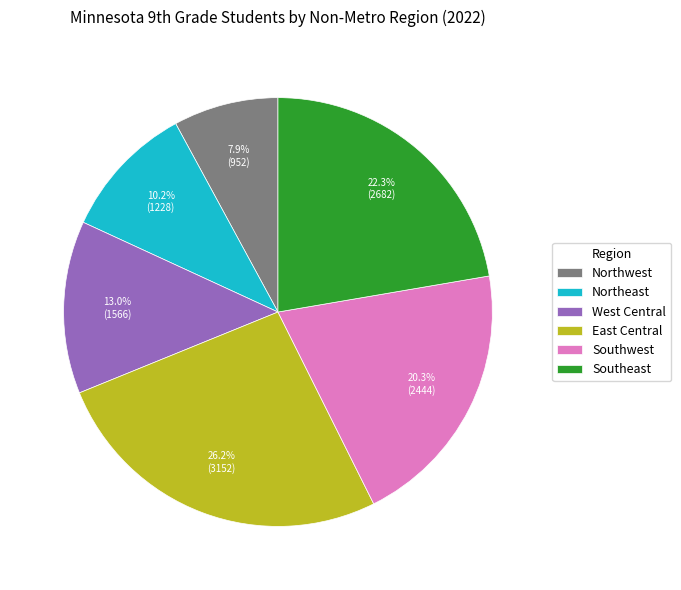

Count the number of slices in the pie.

6